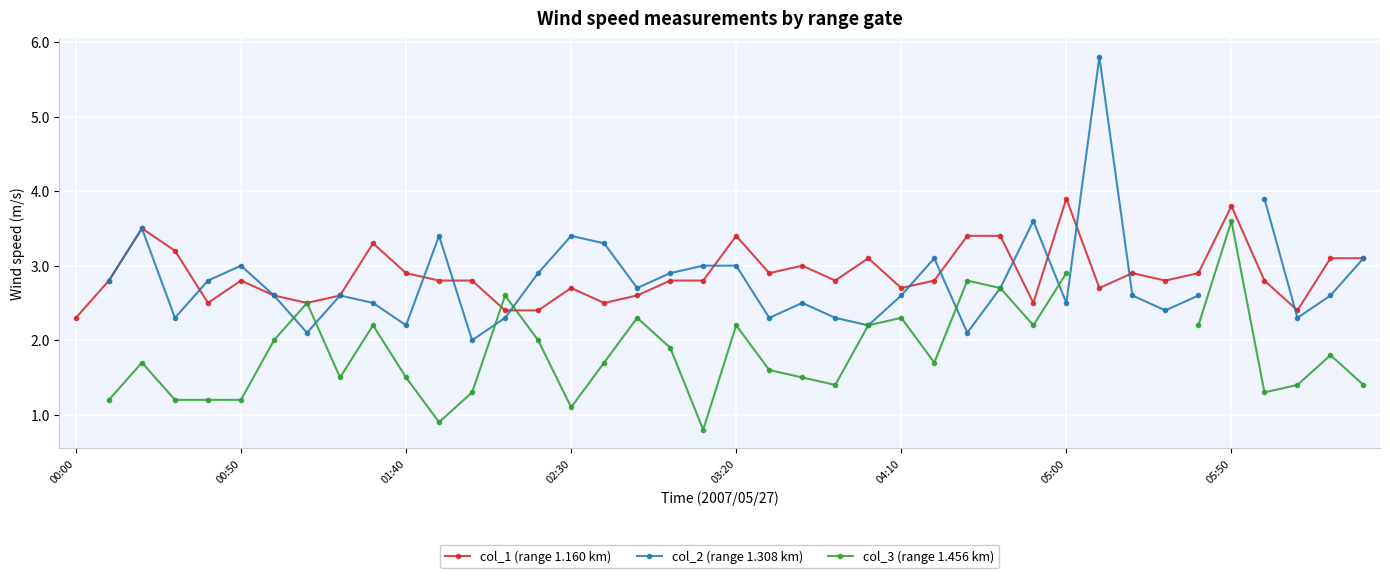

In col_3 (range 1.456 km), how many points are lower than both neighbors (excluding endpoints)?

8